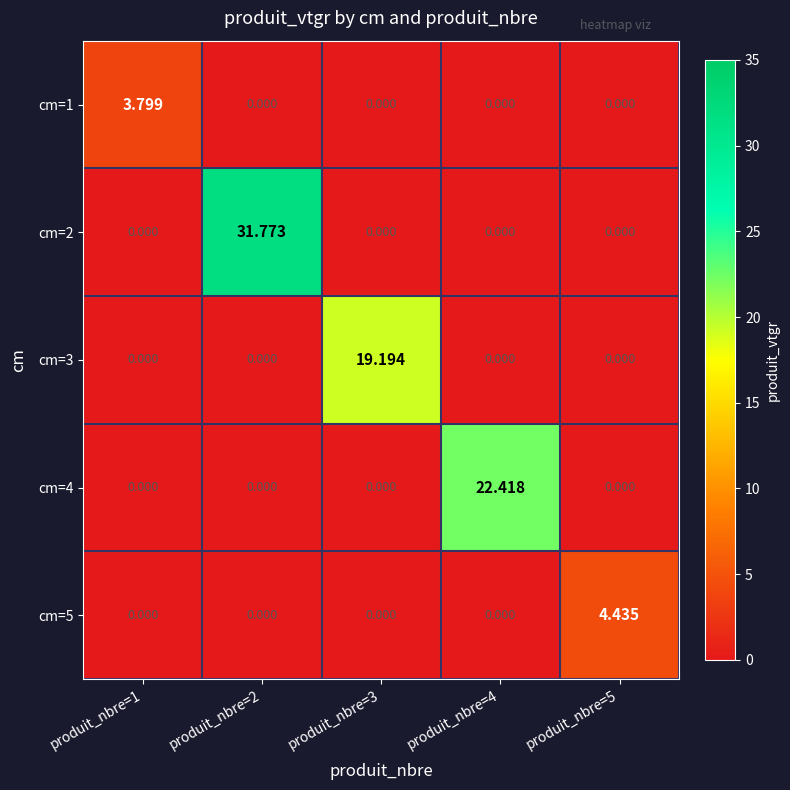

List the series in order of their peak value, lowest first.

cm=1, cm=5, cm=3, cm=4, cm=2